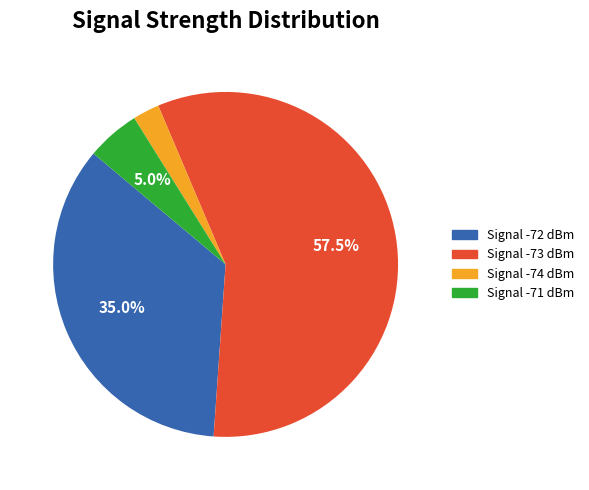

How many slices are in this pie chart?

4